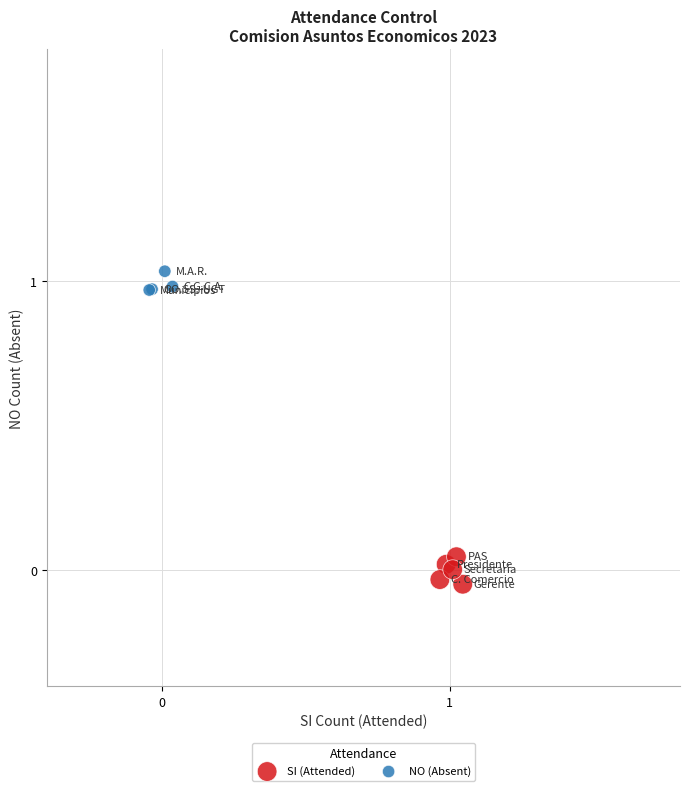

Which series contains the lowest Y value?

SI (Attended)